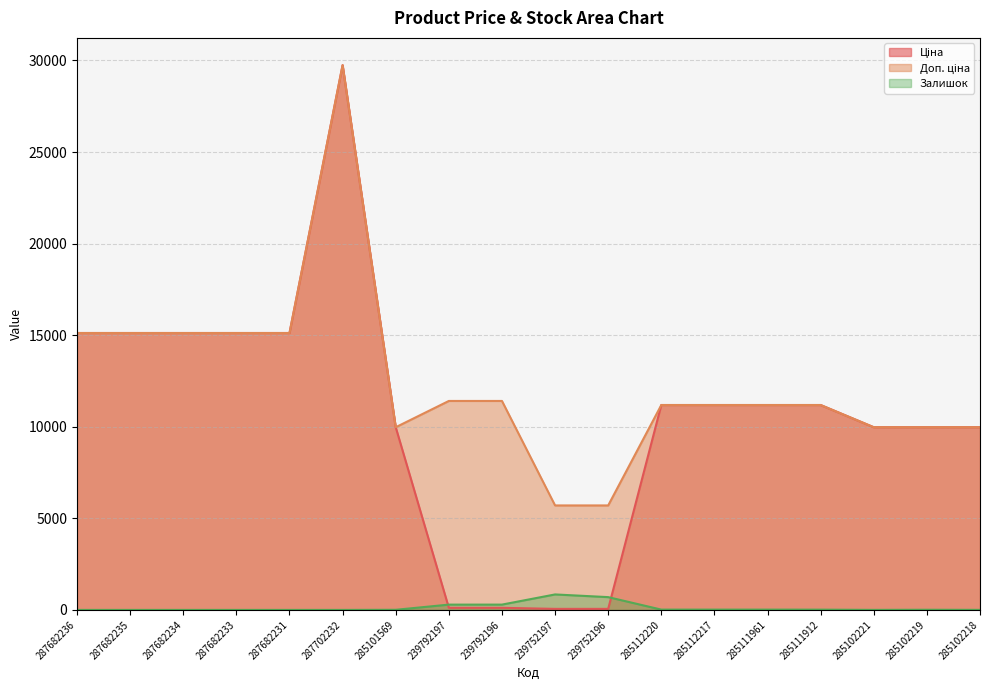

How many lines are shown in the chart?

3